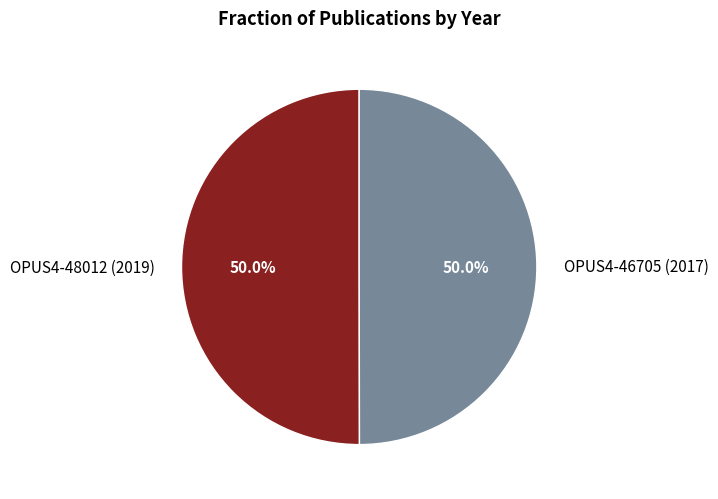

The OPUS4-48012 (2019) slice represents 62% of the pie. True or false?

False